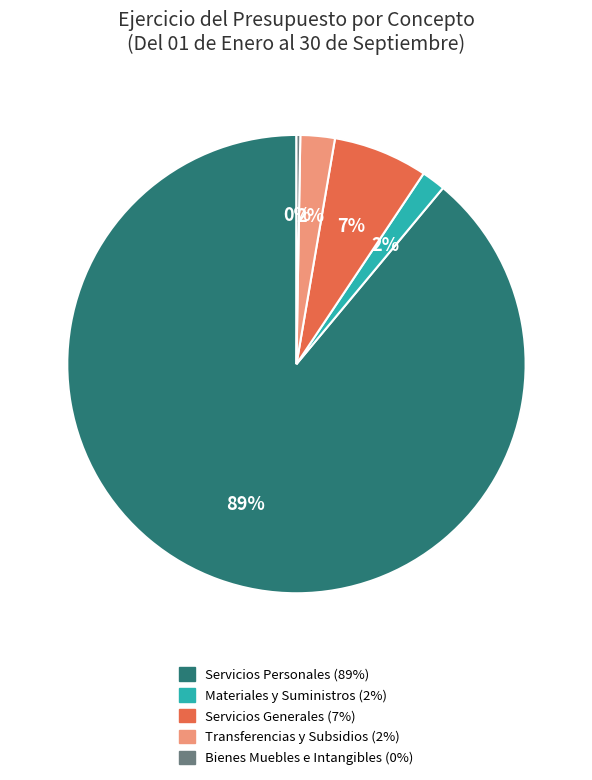

The Servicios Personales (89%) slice represents 99% of the pie. True or false?

False